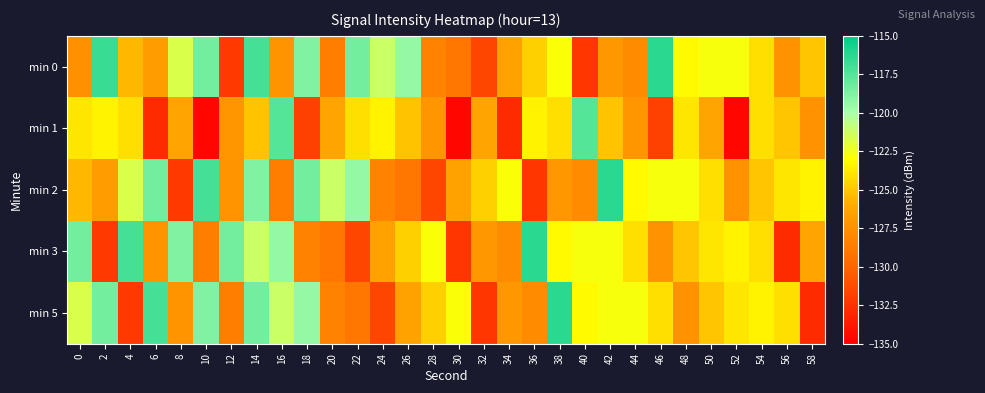

Between 24 and 34, which series saw the biggest shift?

min 1